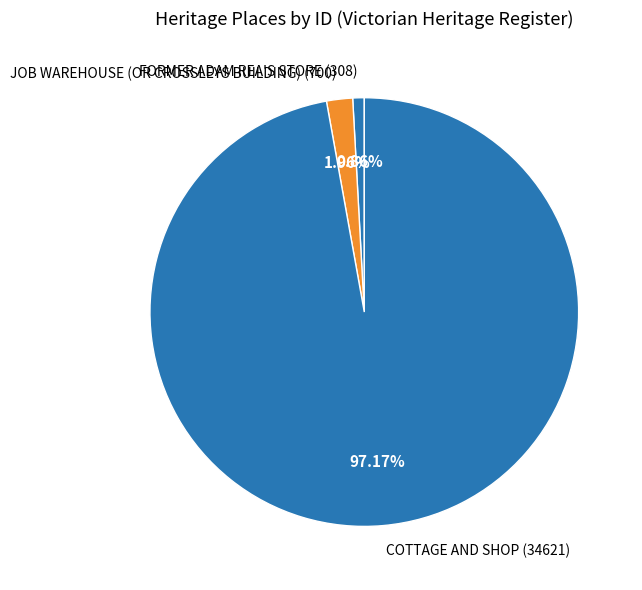

Combined, do JOB WAREHOUSE (OR CROSSLEYS BUILDING) and FORMER ADAM REA'S STORE account for over 50%?

No